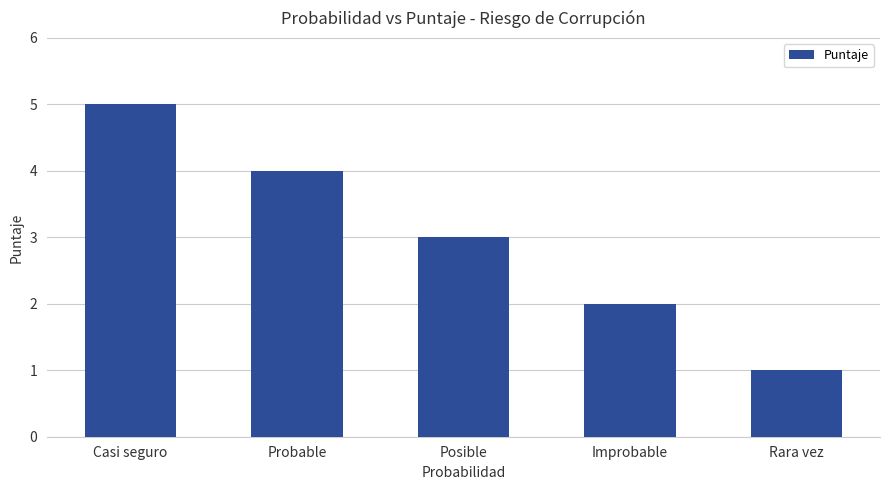

Where does the data first go above 3?

Casi seguro